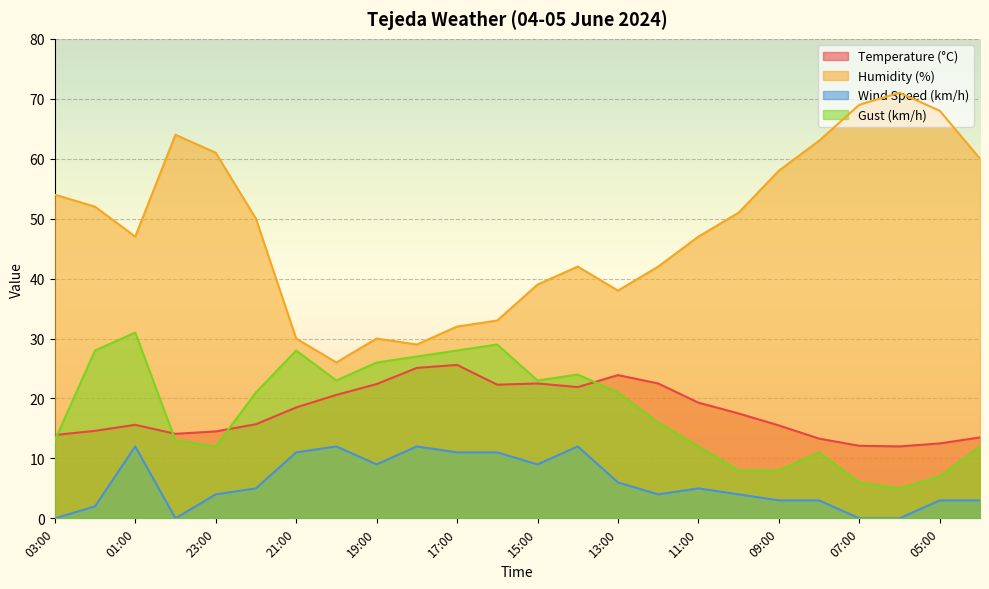

Which series has the largest total across all categories?

Humidity (%)